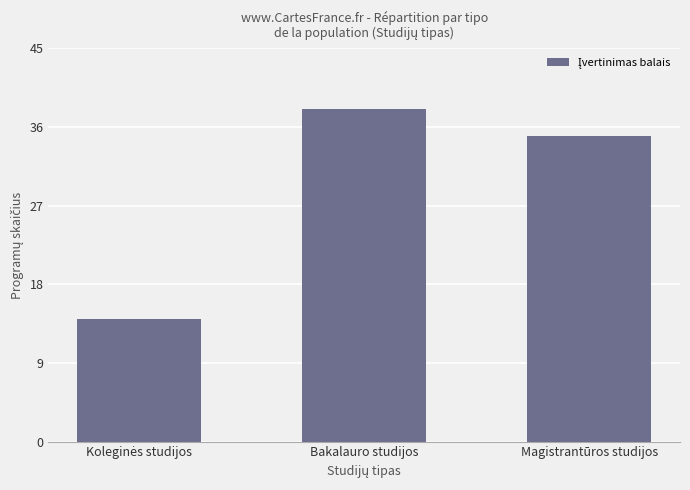

Reading left to right, what are all the values shown in this chart?

14	38	35